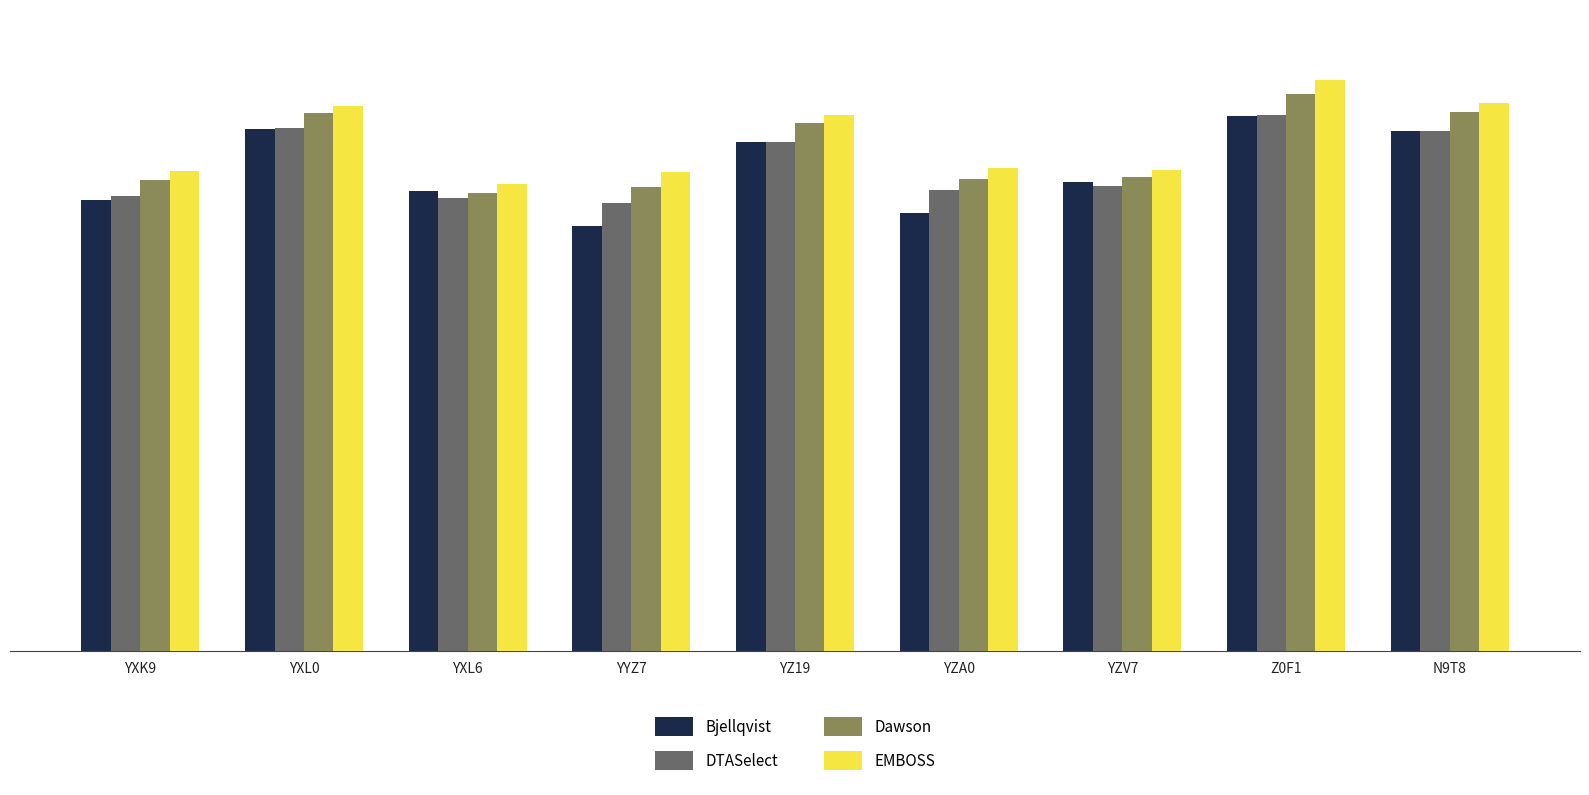

True or false: Bjellqvist has a value of 5.5 at YXL6.

False